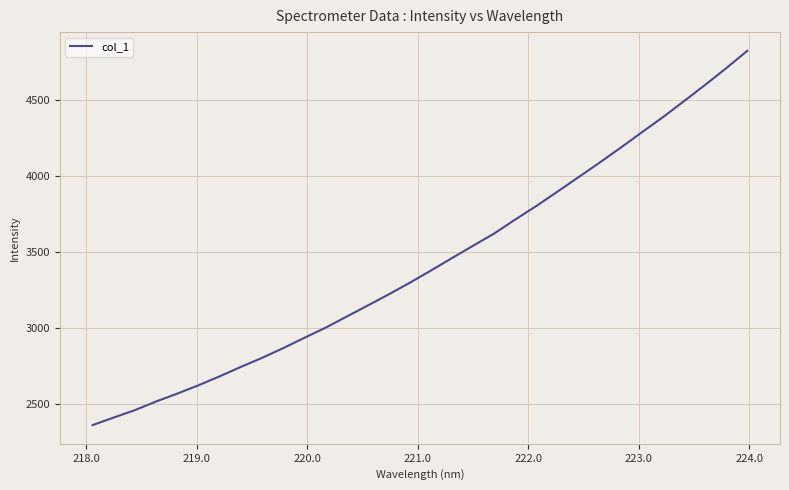

What is the maximum value shown in the chart?

4823.8